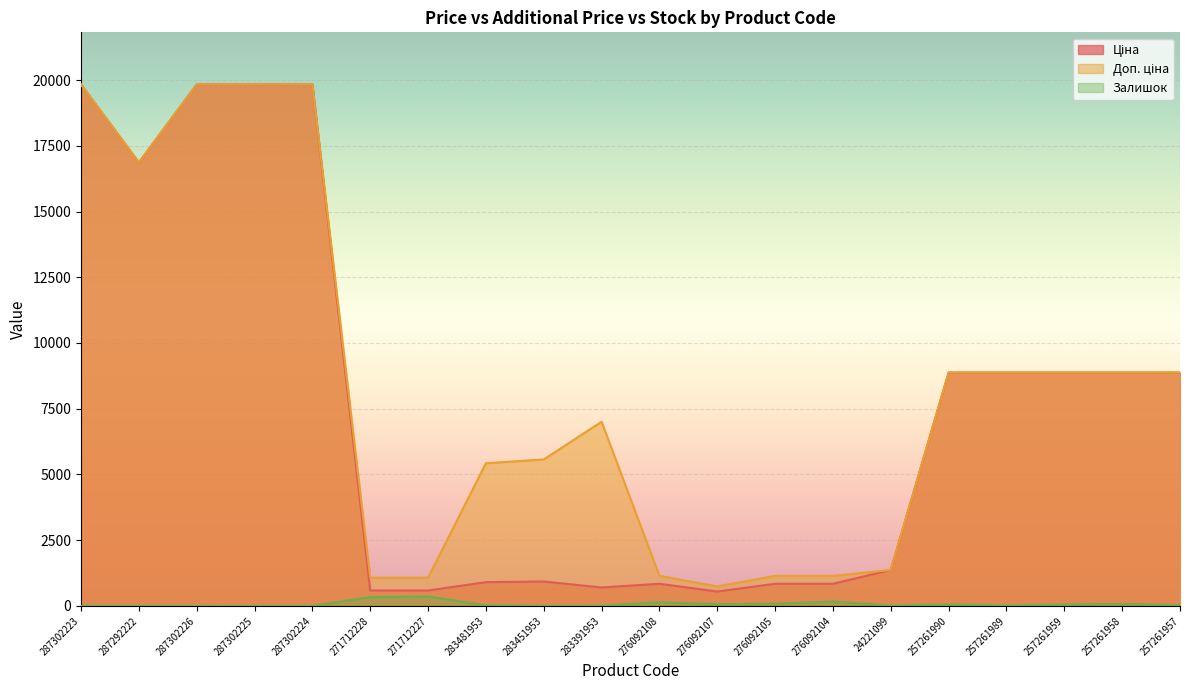

What is the maximum value shown in the chart?

19831.1